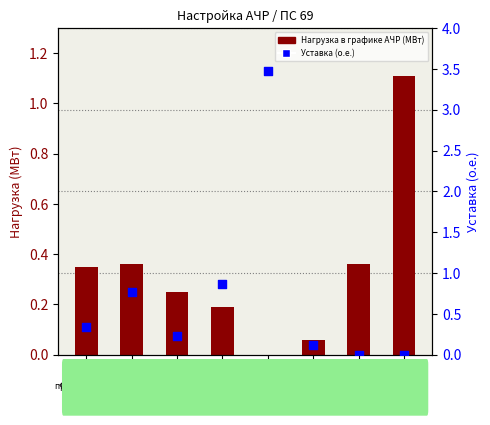

At how many categories does at least one series exceed 1?

2